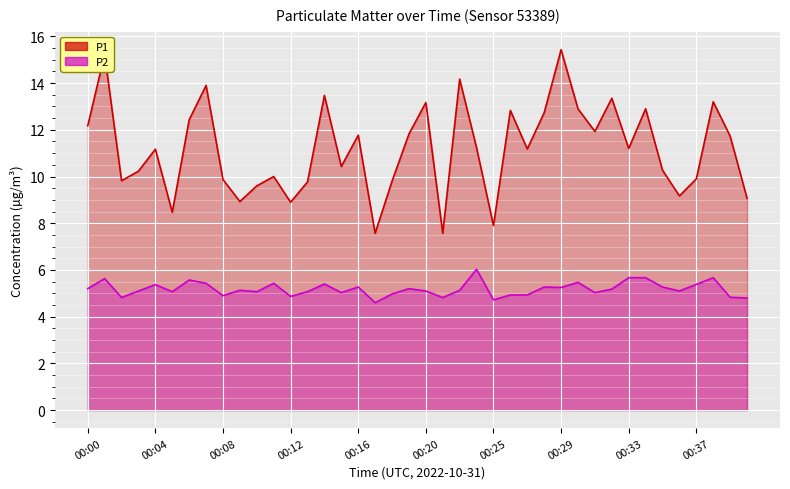

The value of P2 at 00:12 is 2.0. True or false?

False